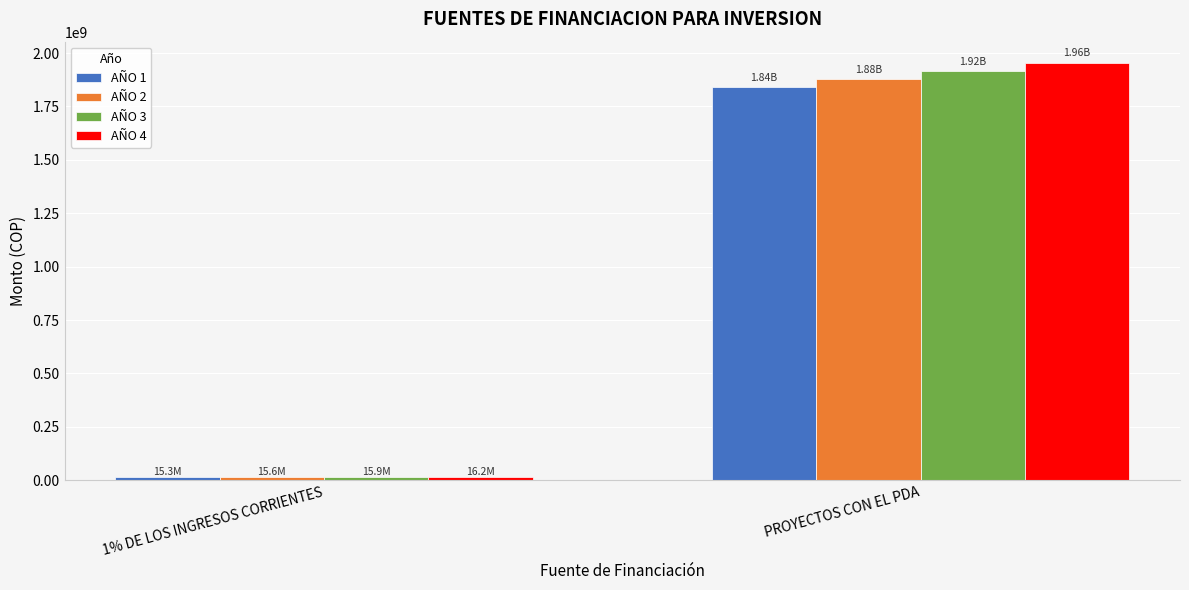

At which label does AÑO 3 reach its minimum?

1% DE LOS INGRESOS CORRIENTES